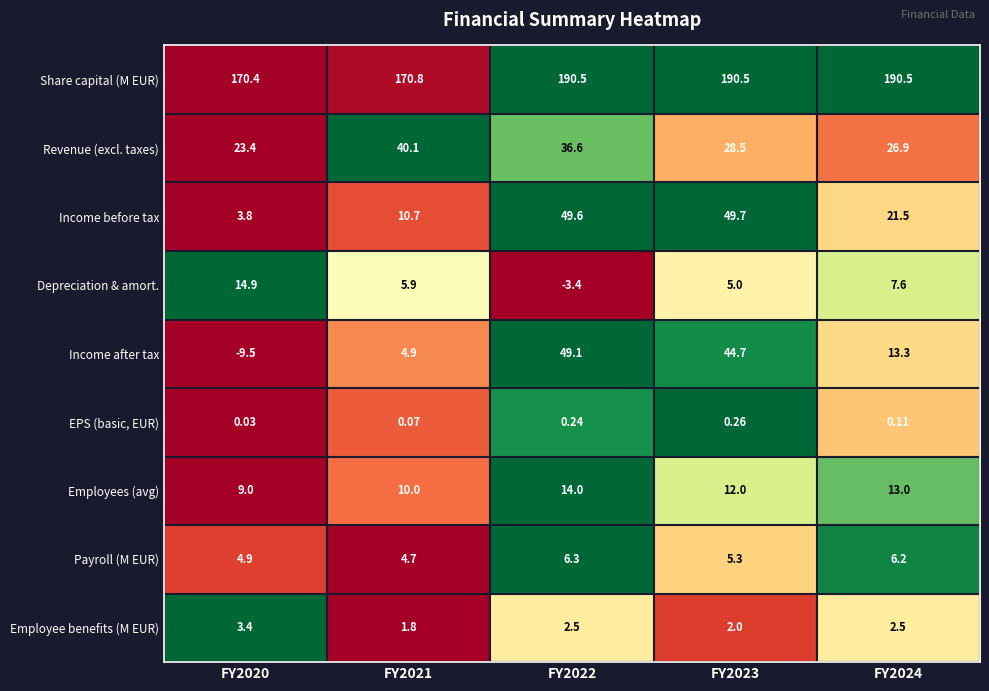

List the series in order of their peak value, highest first.

Share capital (M EUR), Income before tax, Income after tax, Revenue (excl. taxes), Depreciation & amort., Employees (avg), Payroll (M EUR), Employee benefits (M EUR), EPS (basic, EUR)